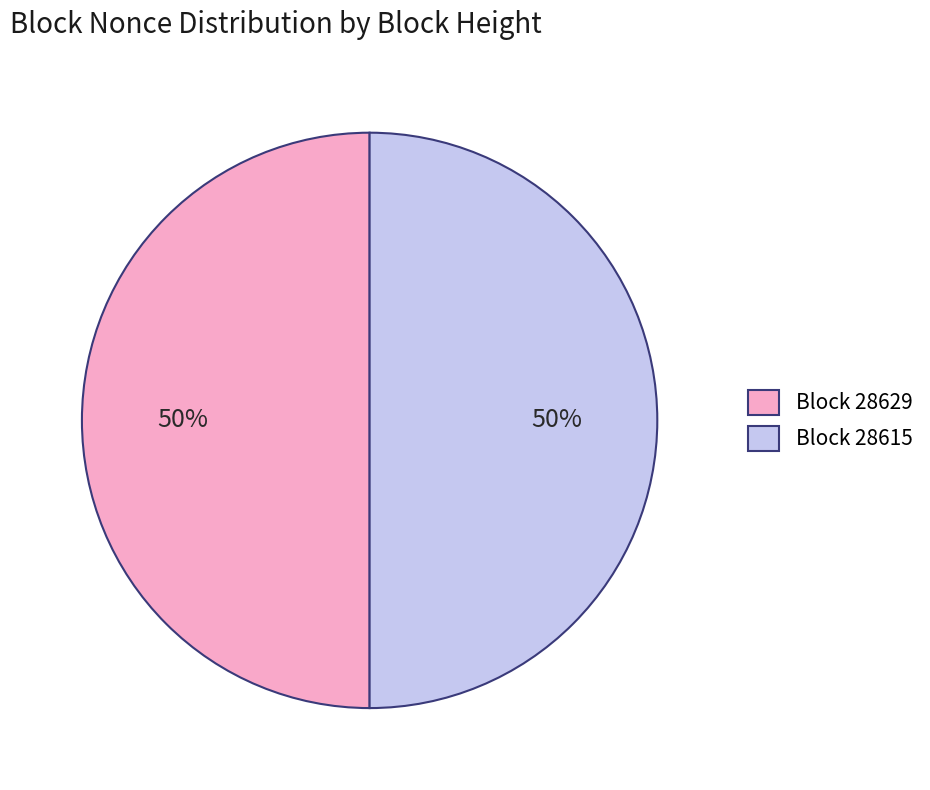

To the nearest percent, what is the combined percentage of Block 28615 and Block 28629?

100%